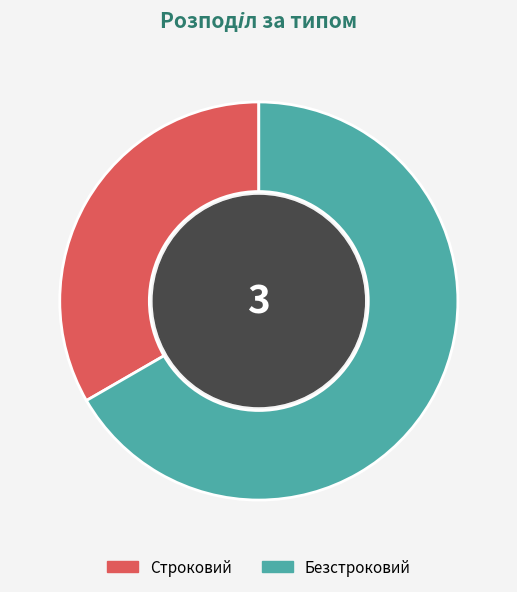

Which category accounts for the majority?

Безстроковий